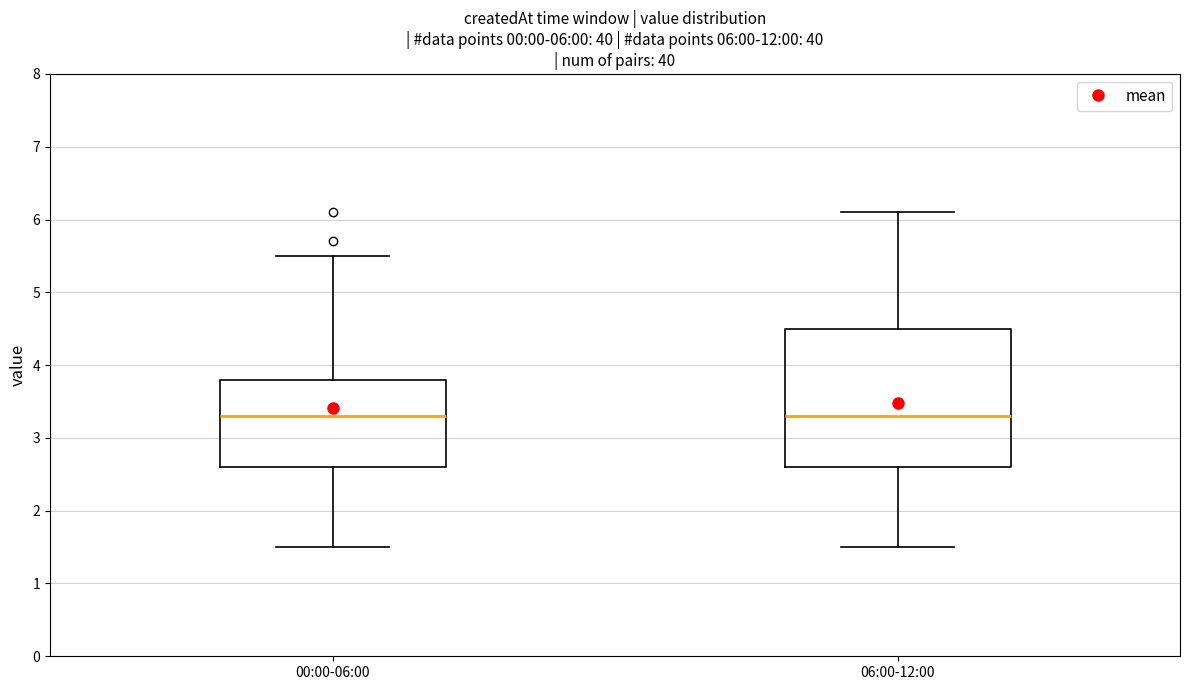

Comparing the boxes themselves (not the whiskers), which one is the tallest?

06:00-12:00